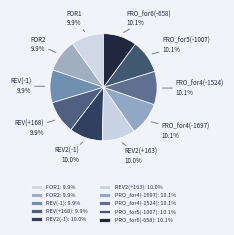

Which category has the biggest portion of the pie?

Pro001G068200_for6(-658)